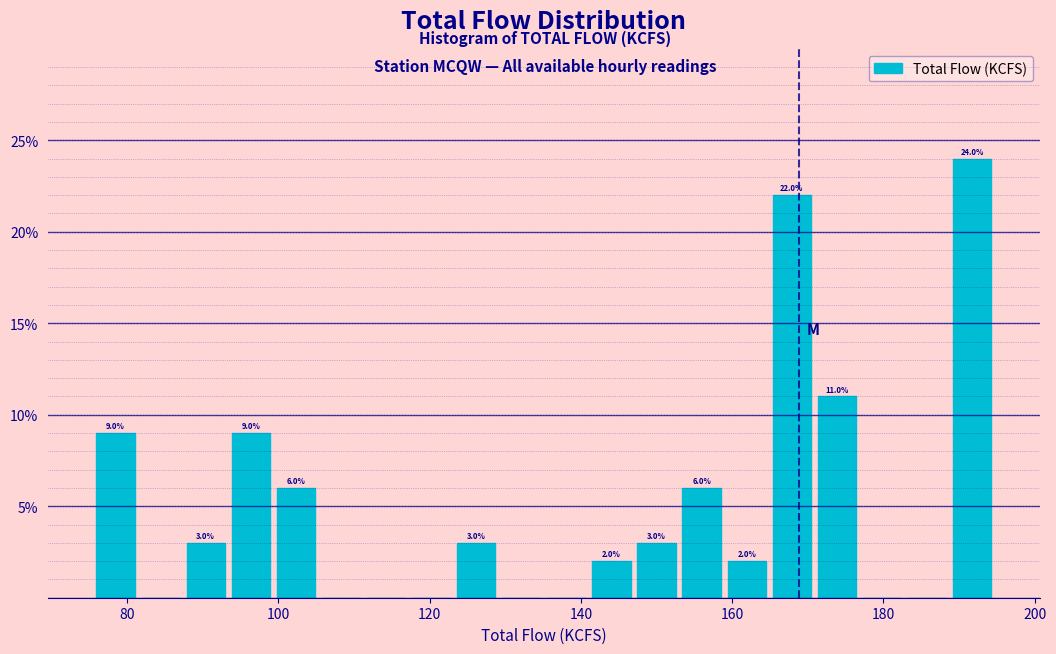

Around what value on the x-axis is the tallest bar? Give the approximate position of its centre, as read against the axis.

192